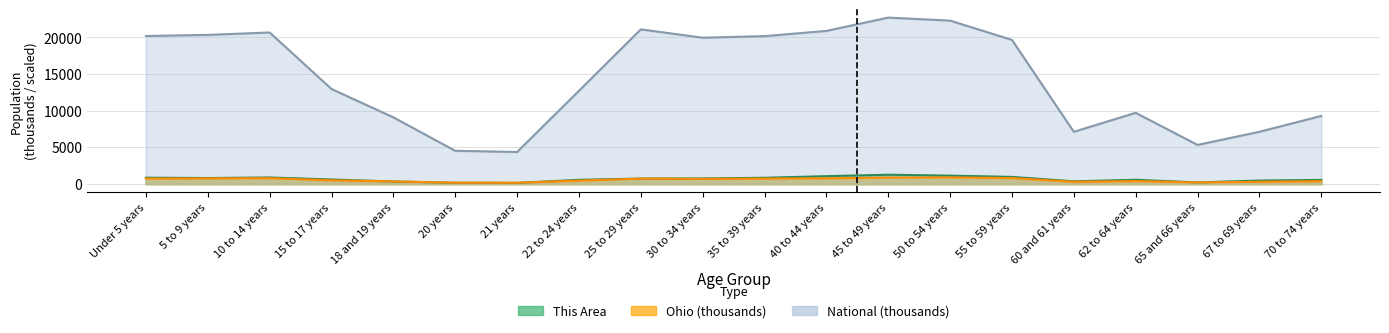

What is the label of the 5th point from the left?

18 and 19 years